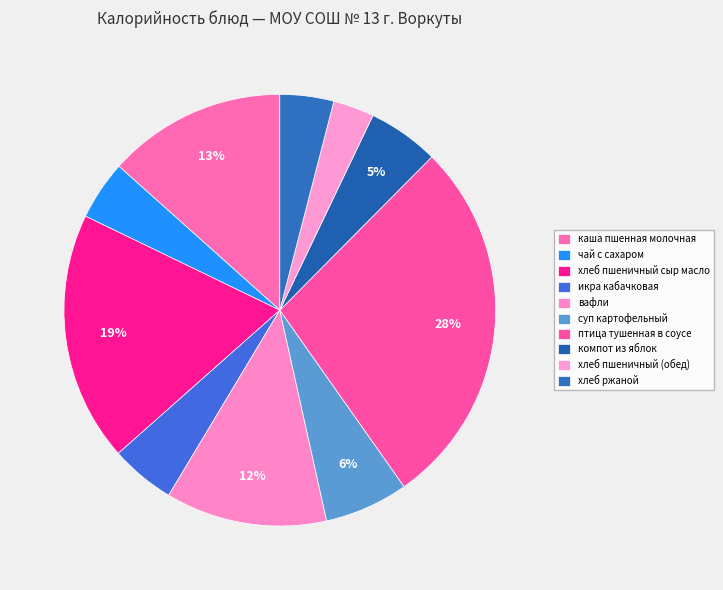

How much of the chart is everything except хлеб пшеничный (обед)?

96.9%